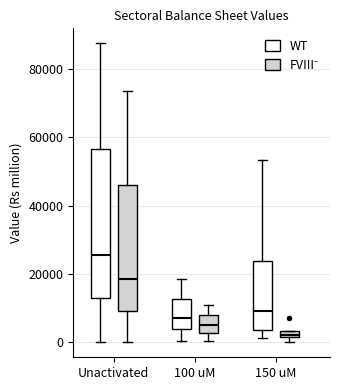

Which box has the lowest median line?

150 uM (FVIII⁻)